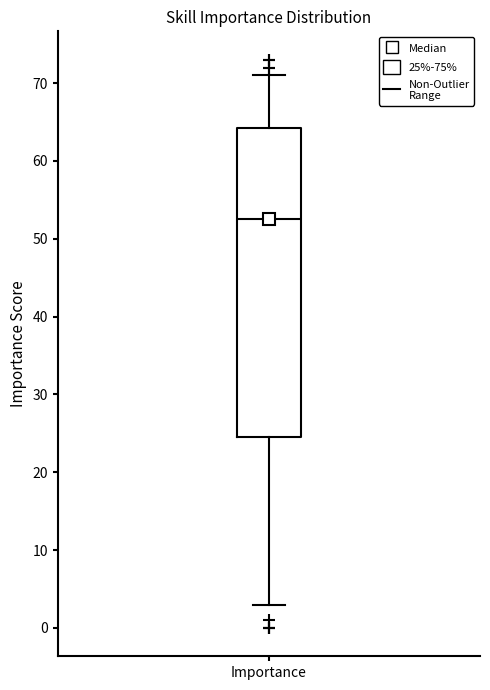

Transcribe this box plot: give where the median line is, the range the box spans, and where the two whiskers end, as read against the y-axis. The values are not printed on the chart, so give them approximately, as read against the axis.

median 53, box 25 to 64, whiskers 3 to 71